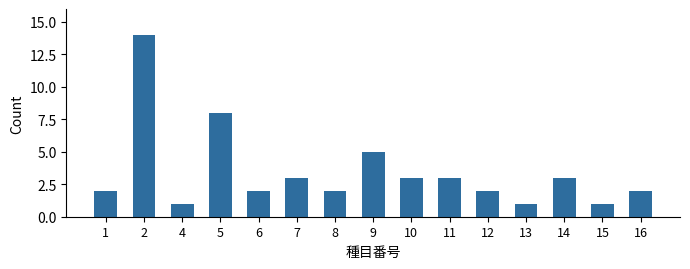

Reading left to right, extract all data points from this chart.

2	14	1	8	2	3	2	5	3	3	2	1	3	1	2